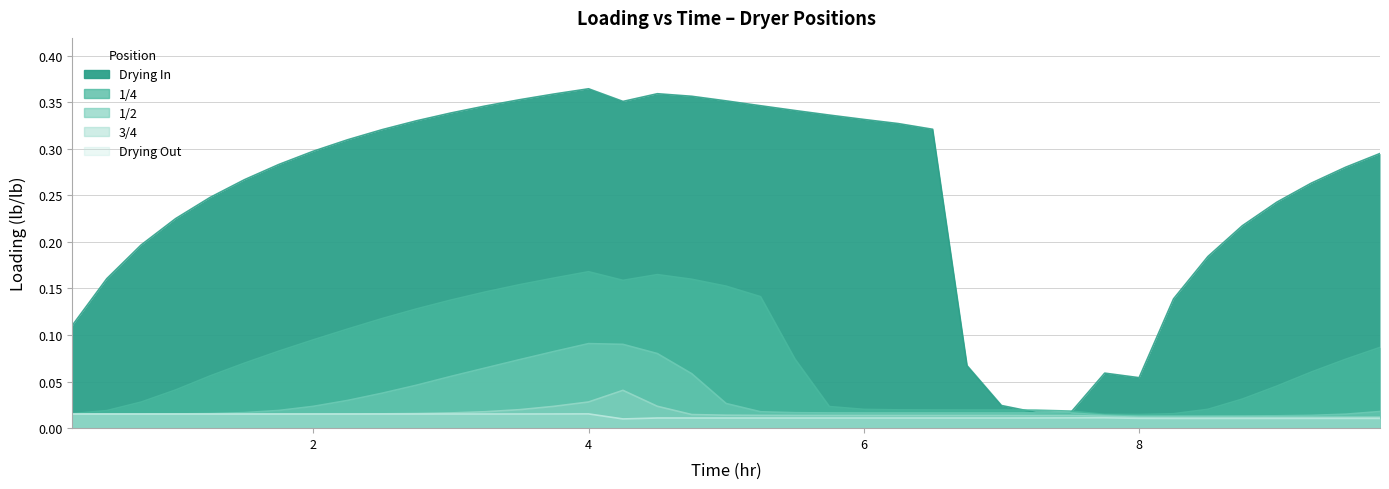

True or false: Drying In has more than 1 interior local peaks.

True